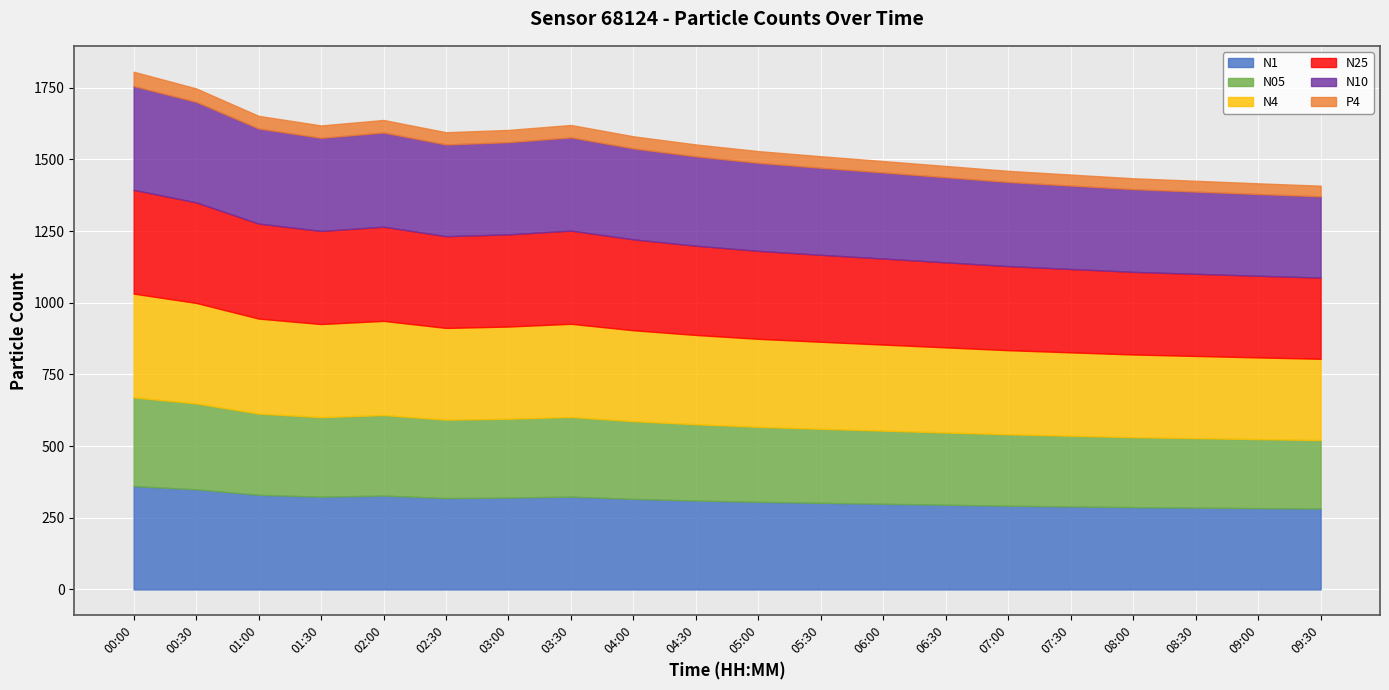

Which series has the widest spread of values?

N25